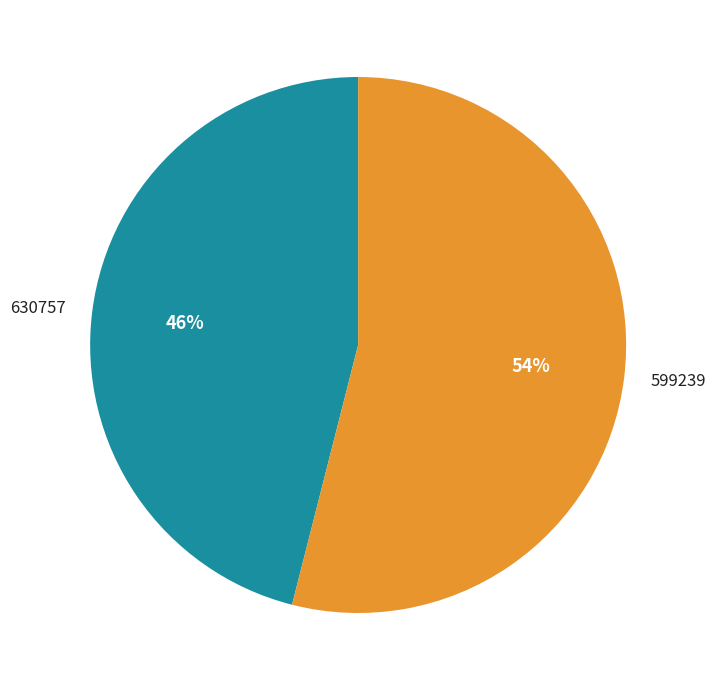

Is there a majority slice in this chart?

Yes